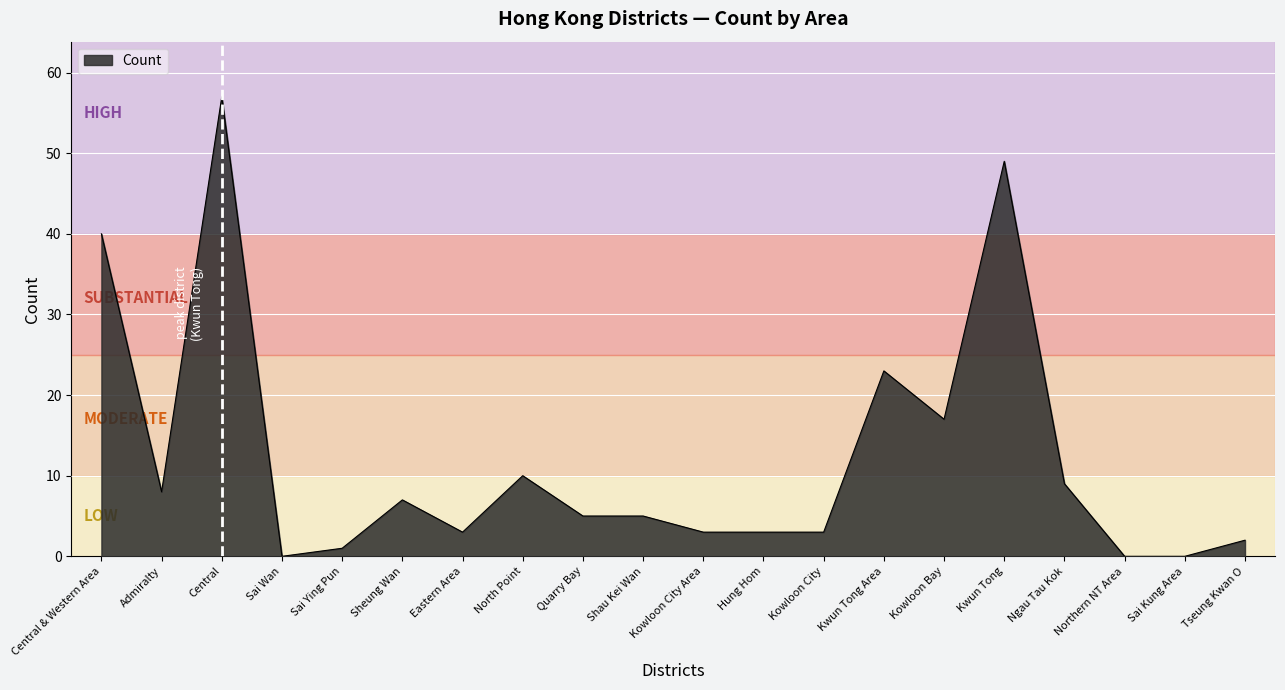

What is the average value?

12